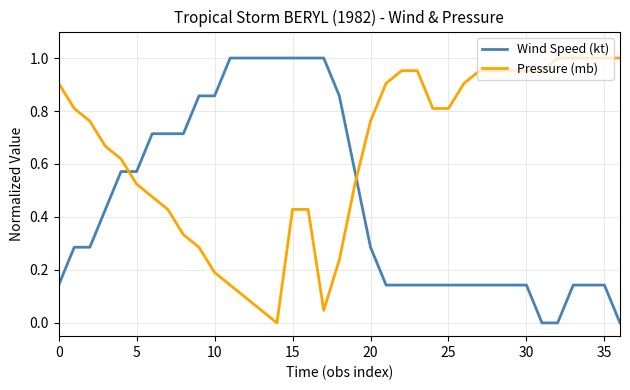

How many times do Wind Speed (kt) and Pressure (mb) cross each other?

2